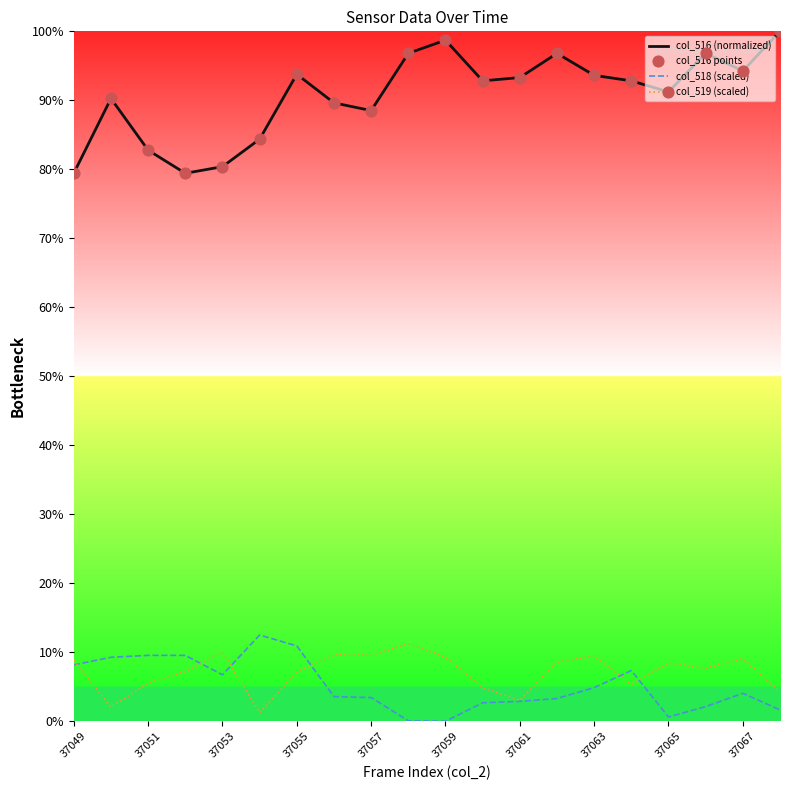

Is this an area chart (filled region under the line)?

No